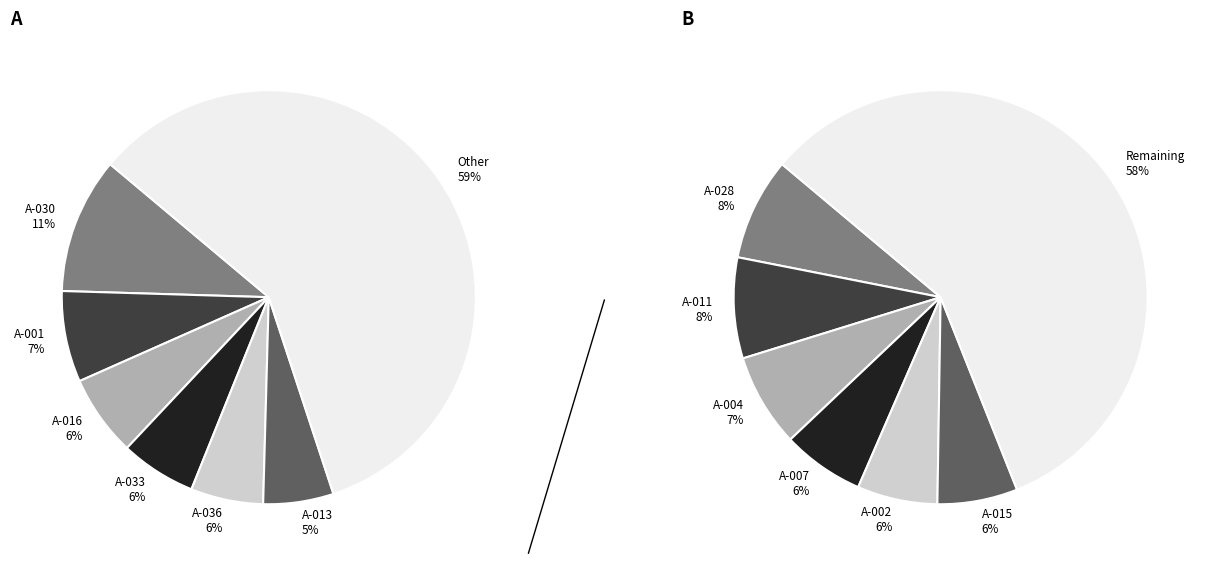

Does A-030 account for over 50% of the chart?

No